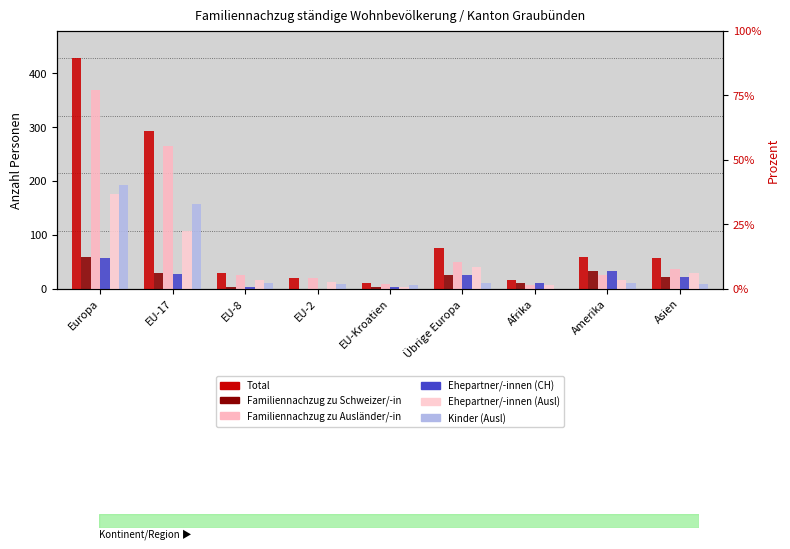

The value of Total at EU-17 is 105. True or false?

False